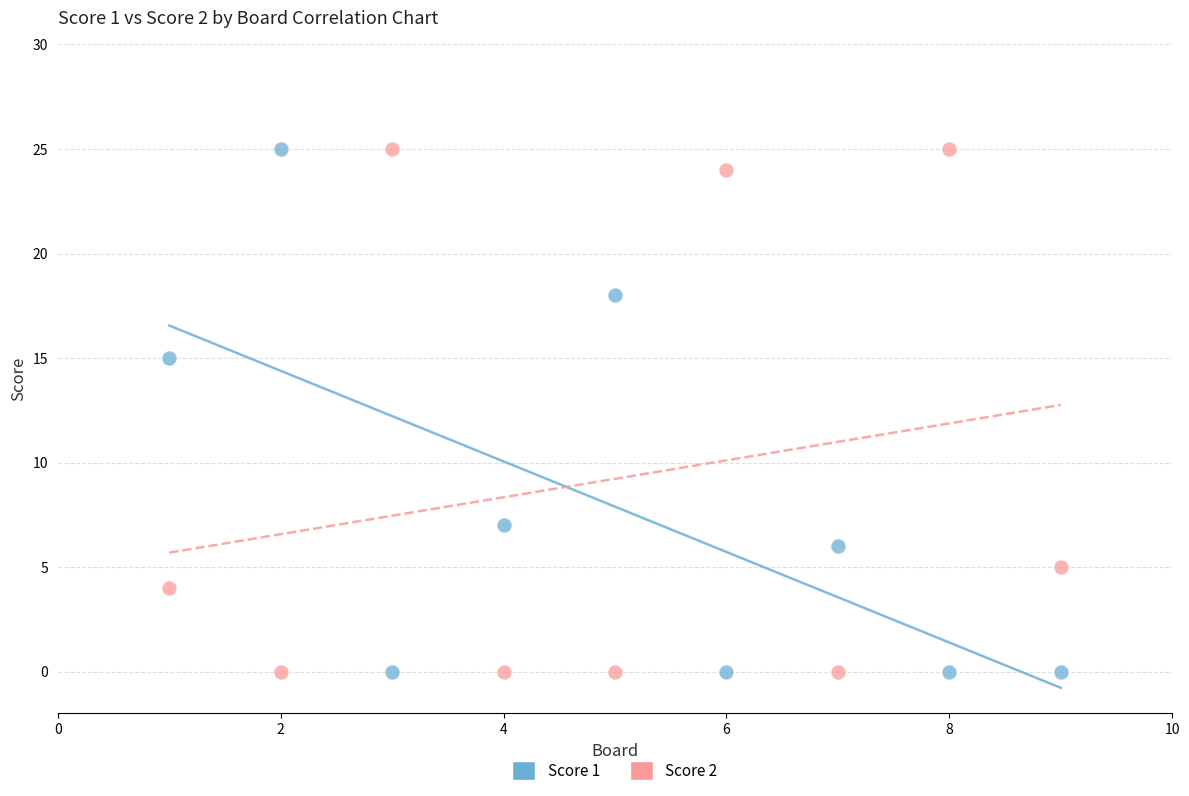

What is the X range (max minus min) for the scatter plot?

8